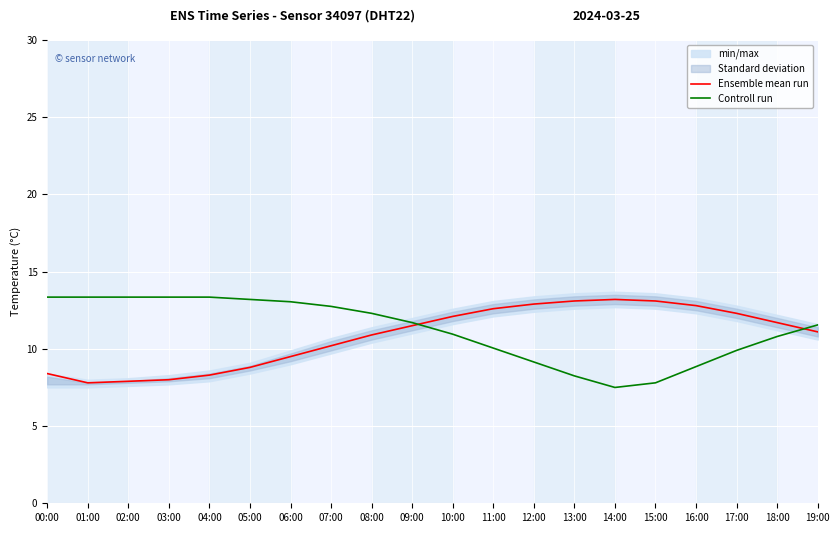

What is the average value of the Controll run series?

11.2